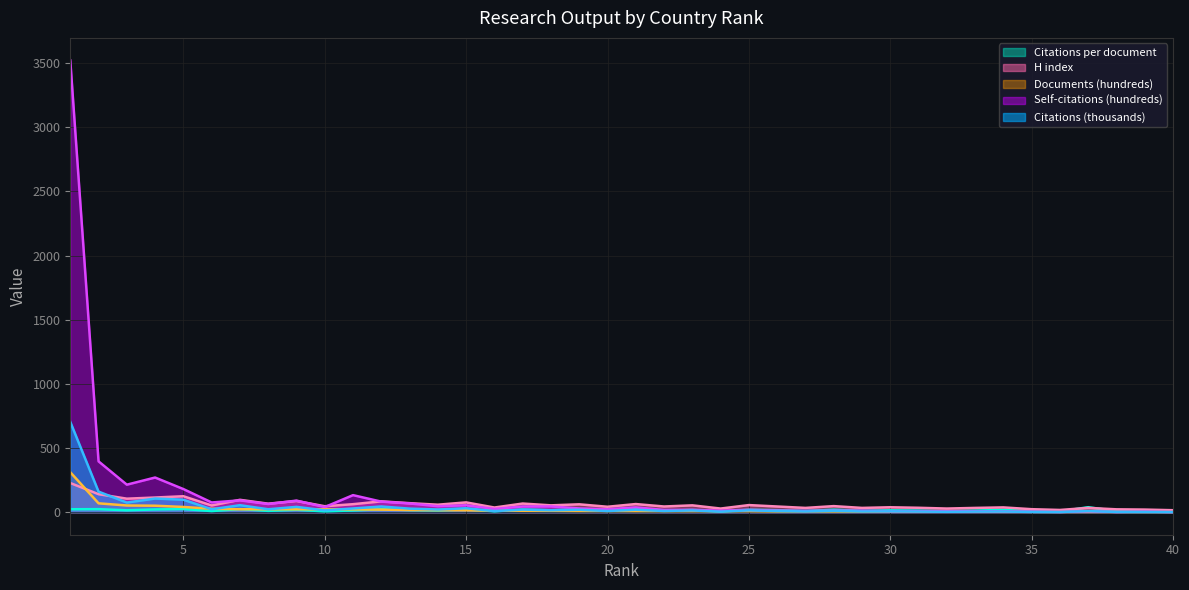

Where do Citations per document and Documents (hundreds) first cross each other?

6 and 7